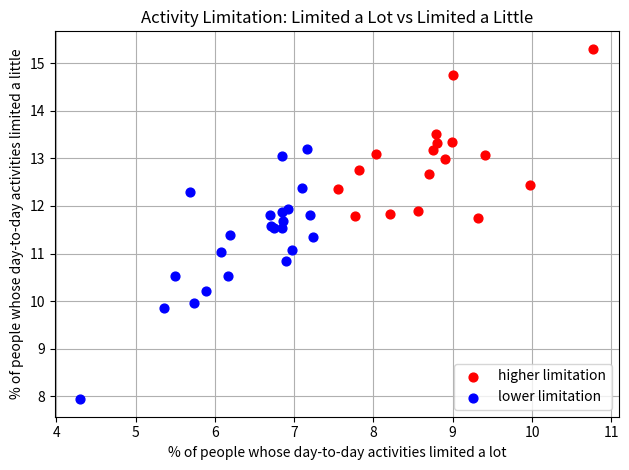

Which series reaches the minimum Y coordinate?

lower limitation